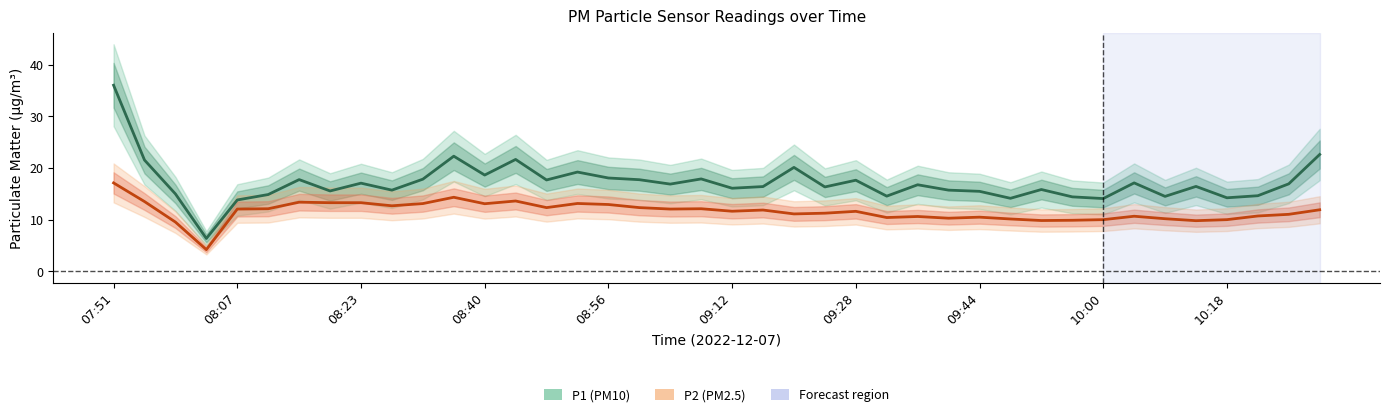

What is the spread (max minus min) of values at 33?

6.4